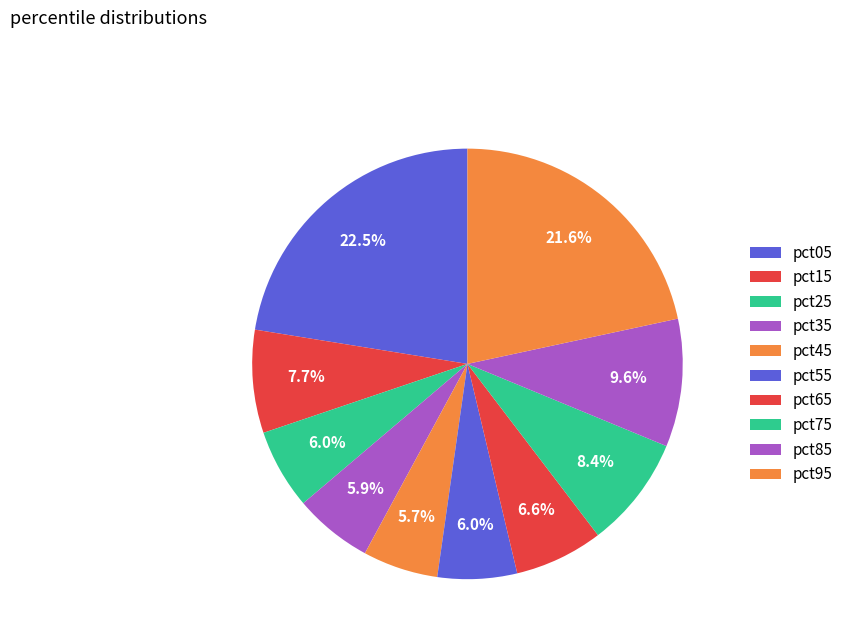

The pct85 slice represents 10% of the pie. True or false?

True